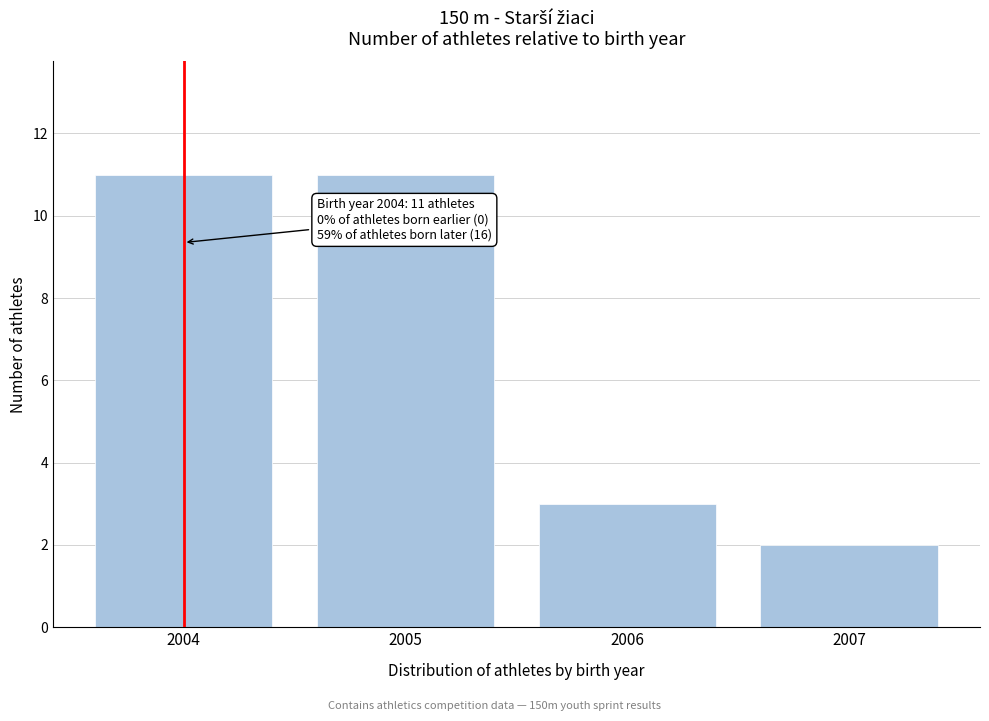

Reading left to right, list all the values displayed in this chart.

2004=11	2005=11	2006=3	2007=2